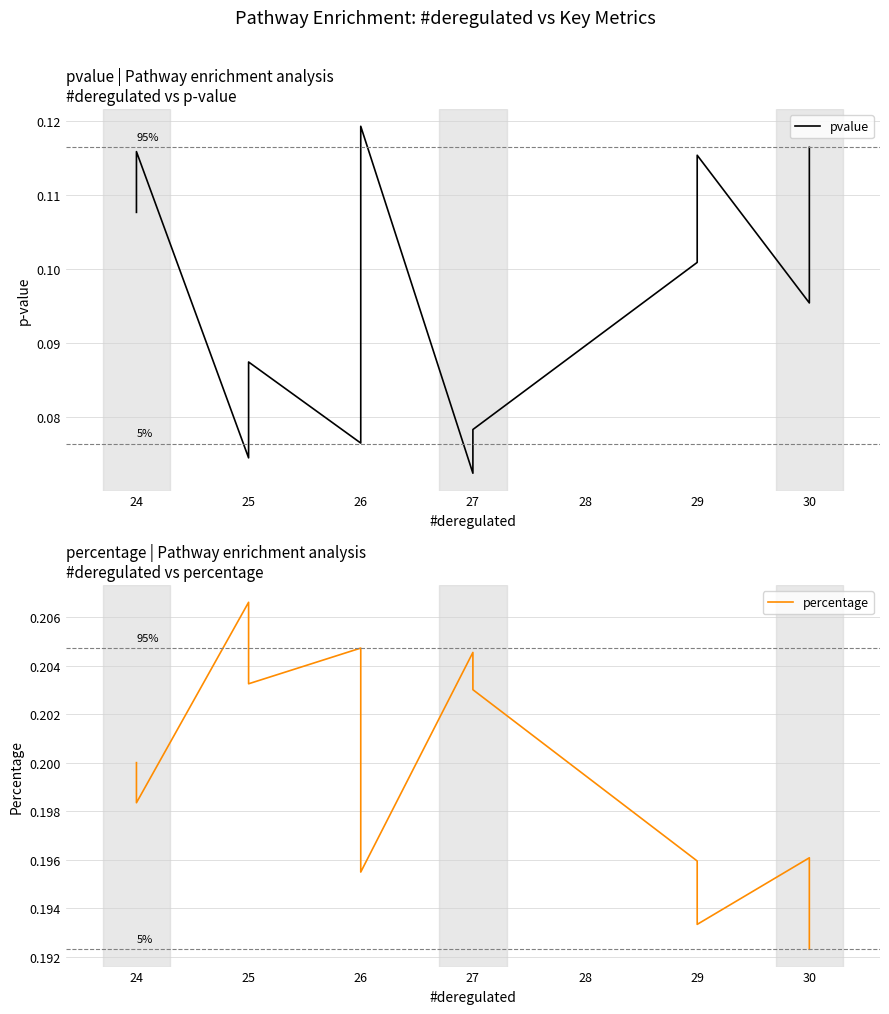

Reading left to right, list all the values displayed in this chart.

pvalue: 0.1	0.1	0.1	0.1	0.1	0.1	0.1	0.1	0.1	0.1	0.1	0.1	0.1	0.1	0.1	0.1	0.1	0.1	0.1	0.1	0.1	0.1	0.1	0.1	0.1	0.1	0.1	0.1	0.1	0.1	0.1	0.1	0.1	0.1	0.1	0.1	0.1	0.1	0.1	0.1
percentage: 0.2	0.2	0.2	0.2	0.2	0.2	0.2	0.2	0.2	0.2	0.2	0.2	0.2	0.2	0.2	0.2	0.2	0.2	0.2	0.2	0.2	0.2	0.2	0.2	0.2	0.2	0.2	0.2	0.2	0.2	0.2	0.2	0.2	0.2	0.2	0.2	0.2	0.2	0.2	0.2